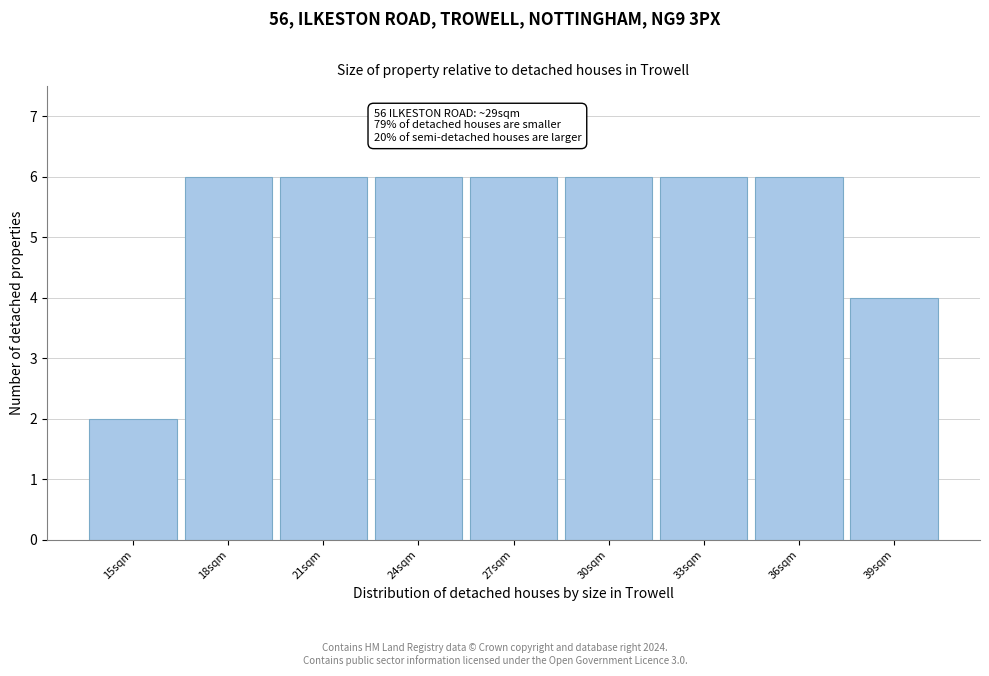

Reading left to right, transcribe all the data shown in this chart.

2	6	6	6	6	6	6	6	4